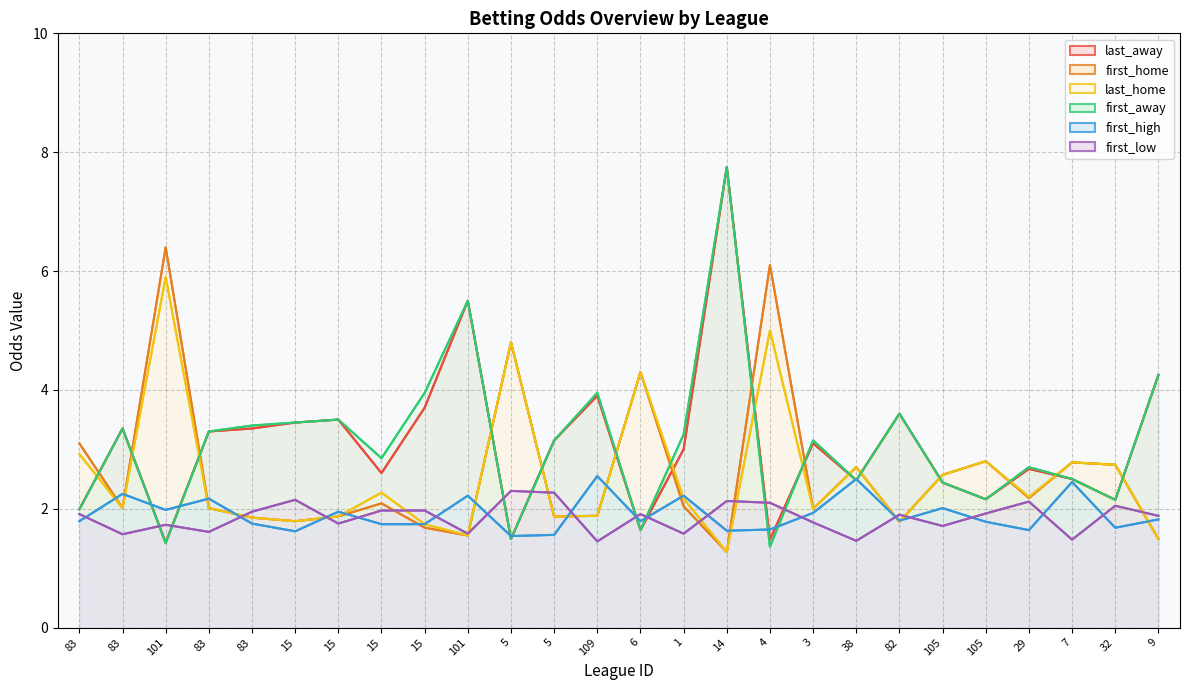

What is the greatest value displayed?

7.8